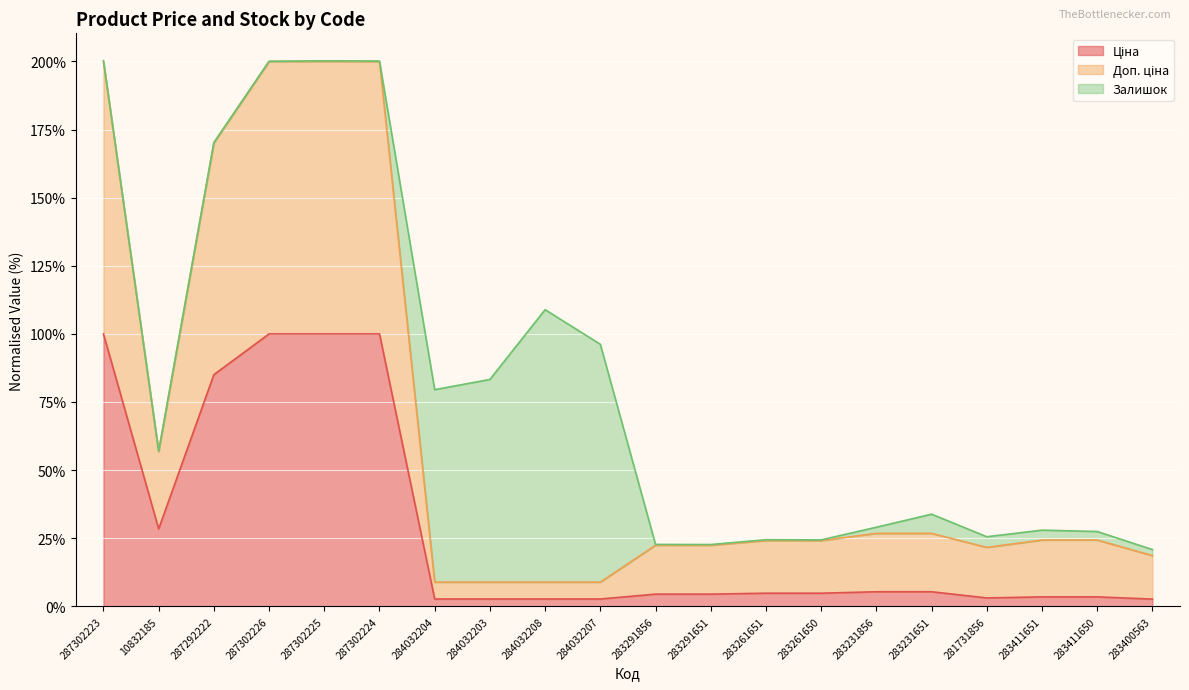

Which has a higher value, 287302226 or 284032204?

287302226